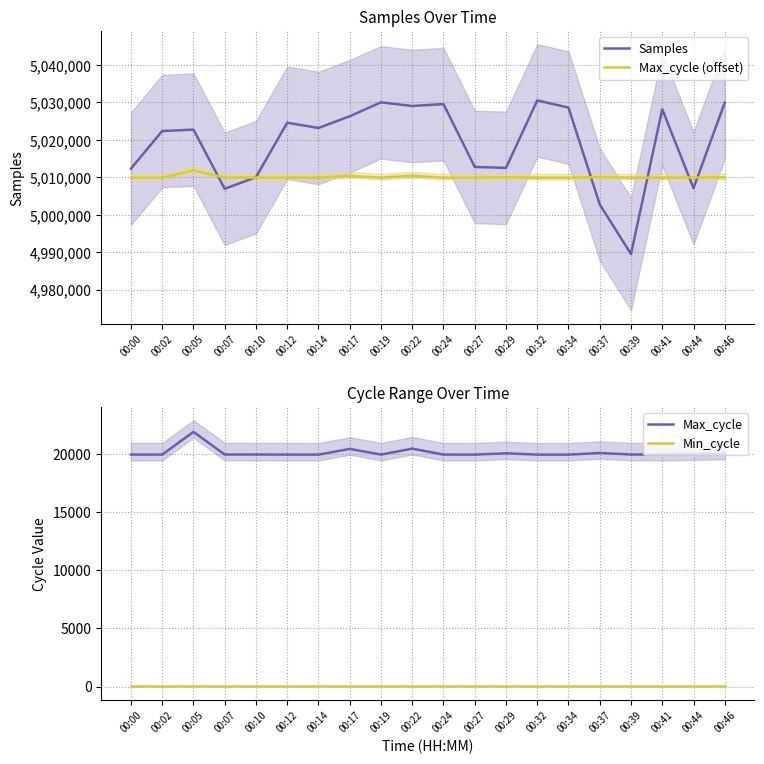

Is it true that Samples equals 5028180 at 00:41?

True